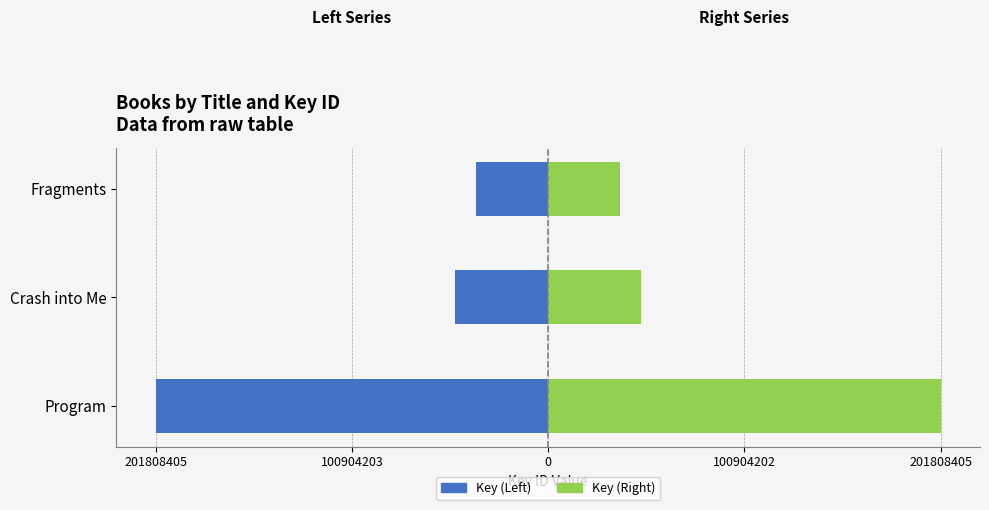

How many bars are there in total?

6